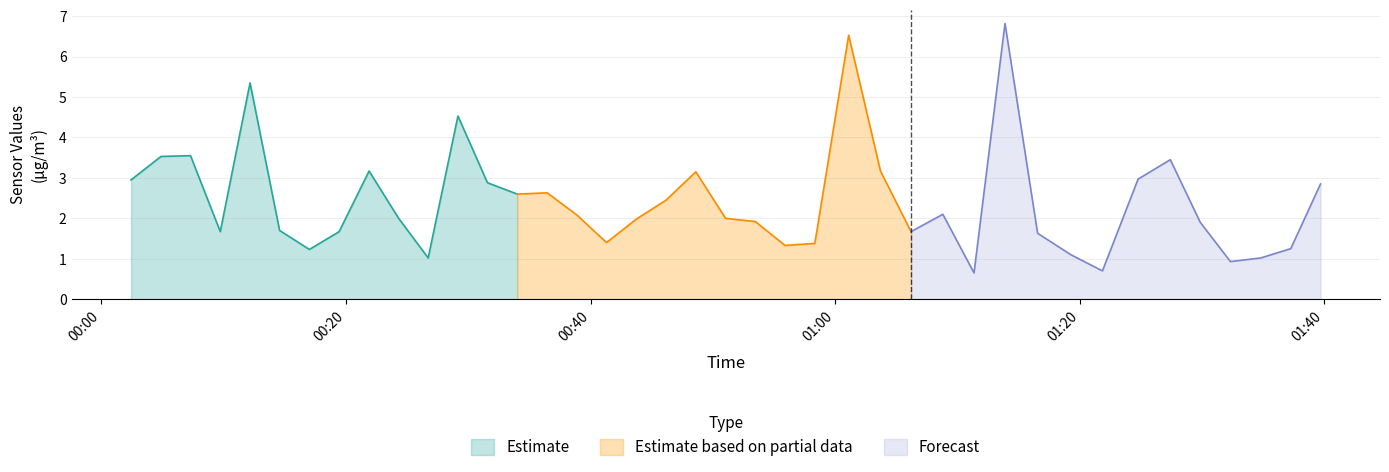

True or false: SDS_P2 has a value of 1.1 at 2023/04/07 00:17:00.

True